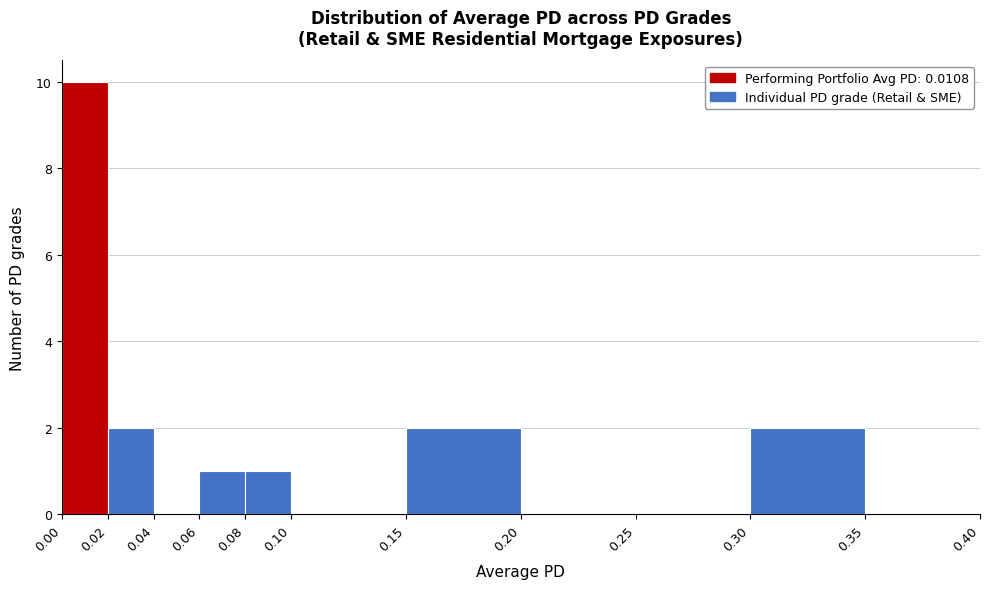

Which range on the x-axis has the tallest bar?

0.00 to 0.02